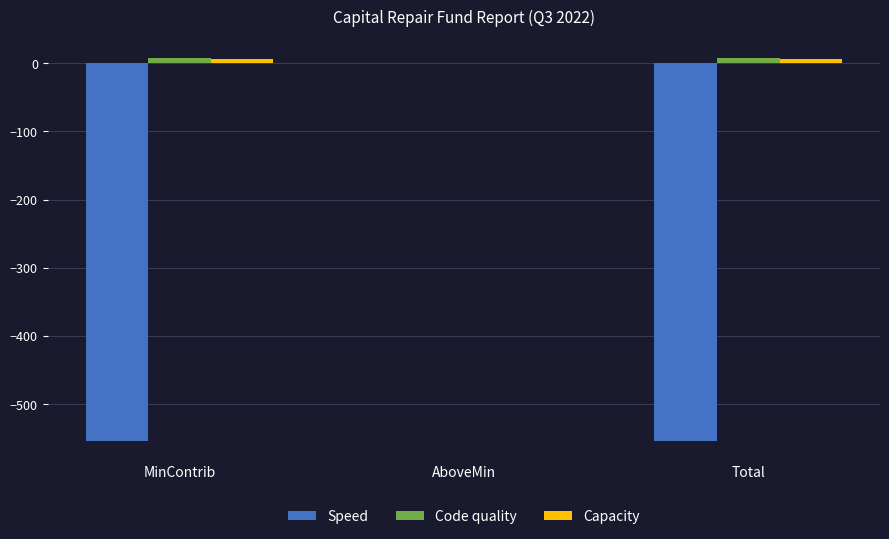

At which category is the sum across all series the highest?

AboveMin